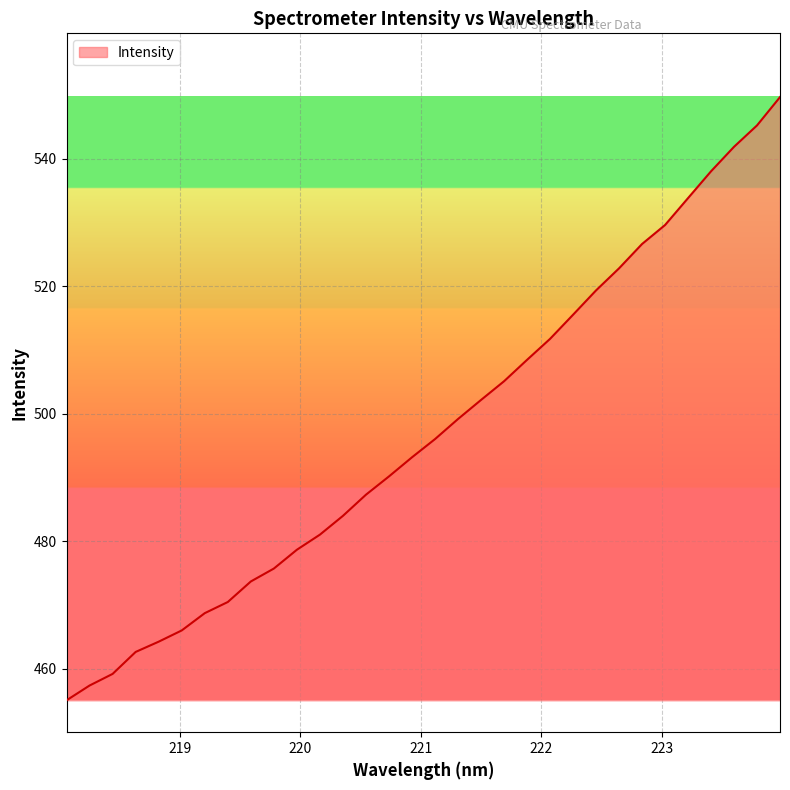

What is the greatest value displayed?

549.6